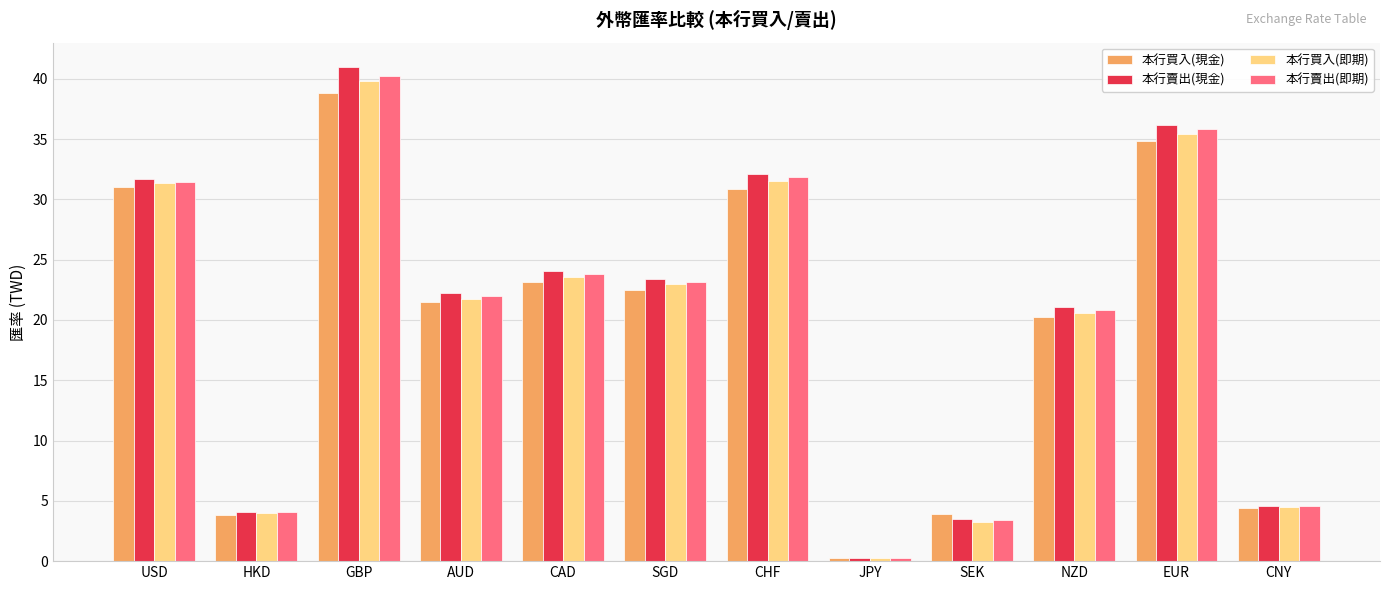

At how many categories does at least one series exceed 13?

8